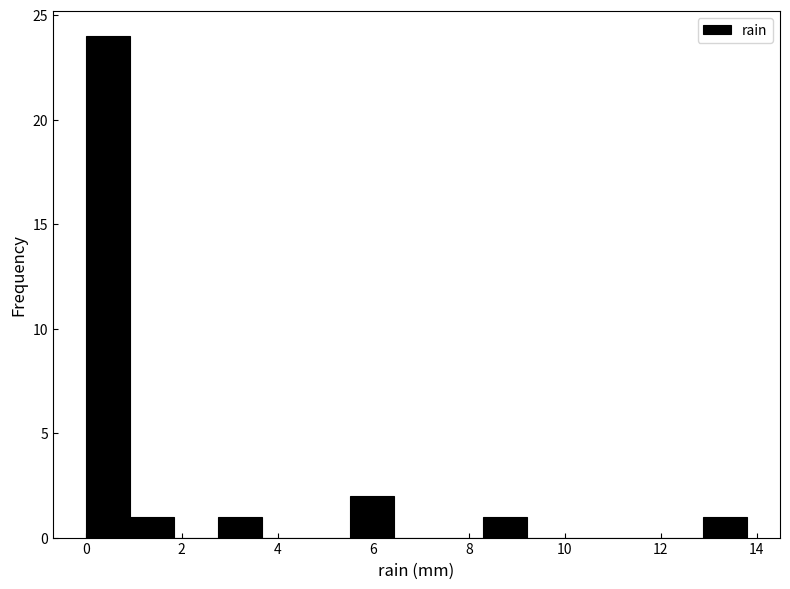

What is the height of the bar covering 5.52 to 6.44 on the x-axis? Neither the bar edges nor the heights are printed on the chart, so give them approximately, as read against the axes.

2